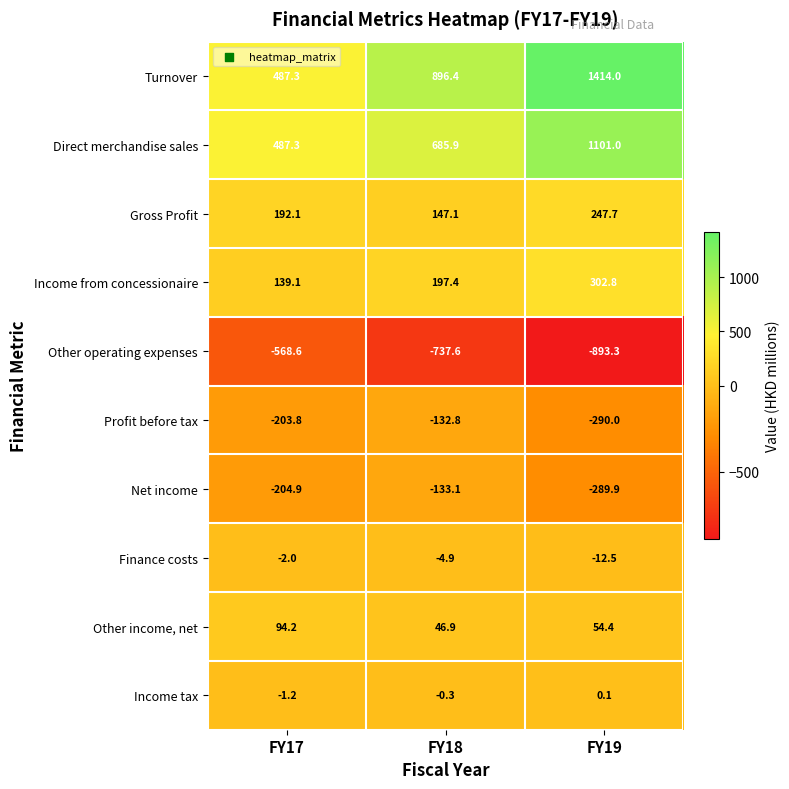

Which series changed the most between FY18 and FY19?

Turnover